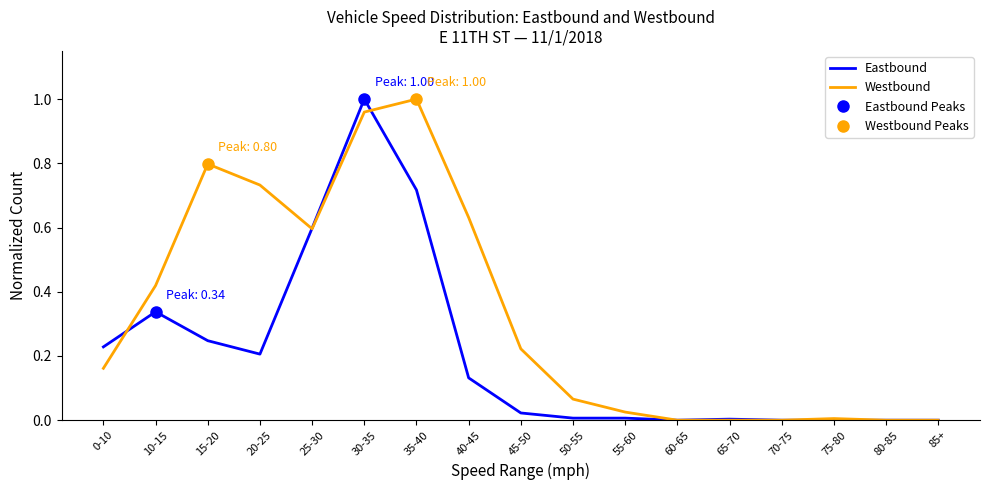

Where is the first local maximum for Westbound?

15-20